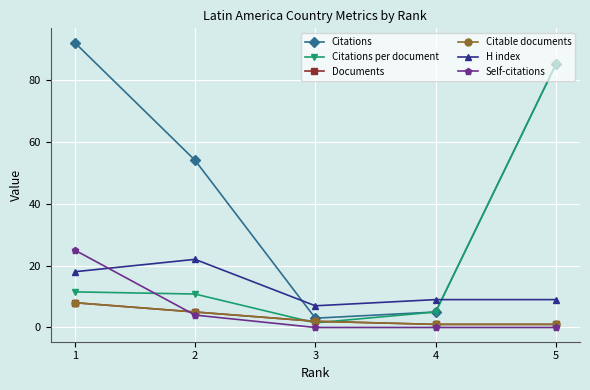

At how many categories does at least one series exceed 75?

2